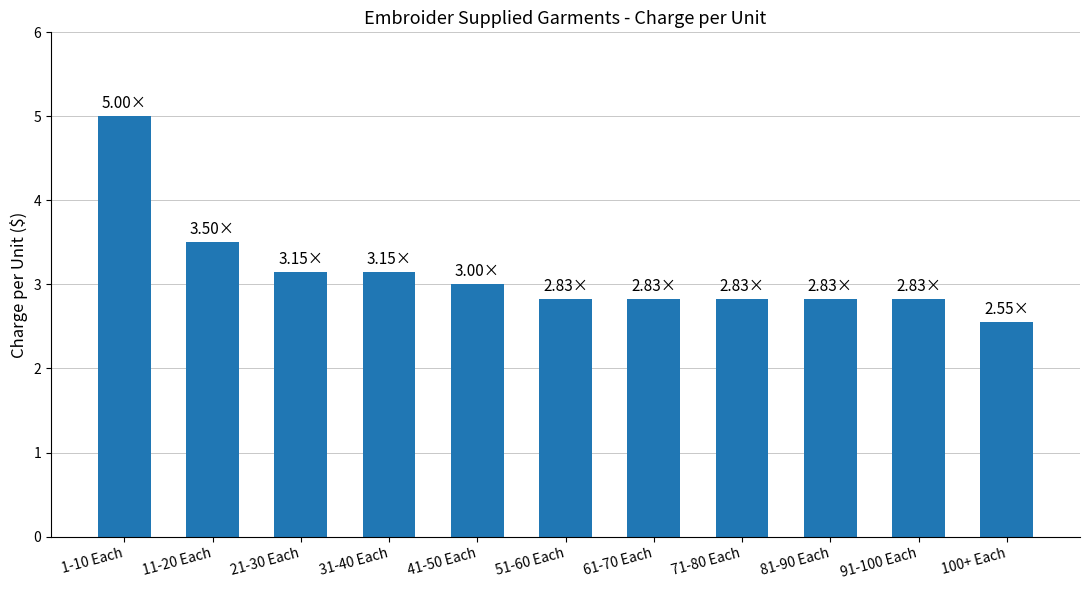

Which has a higher value, 41-50 Each or 100+ Each?

41-50 Each